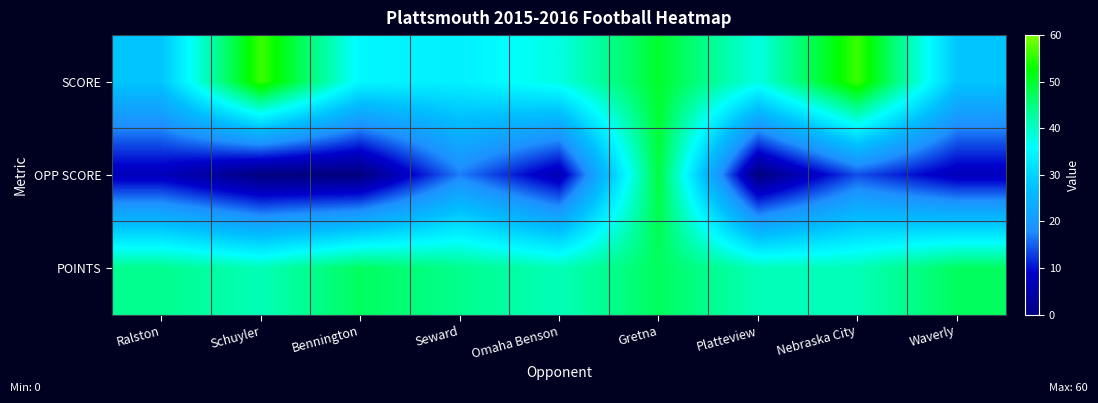

Reading right to left, transcribe all the data shown in this chart.

SCORE: Waverly=28	Nebraska City=56	Platteview=38	Gretna=50	Omaha Benson=38	Seward=34	Bennington=35	Schuyler=56	Ralston=28
OPP SCORE: Waverly=7	Nebraska City=14	Platteview=0	Gretna=49	Omaha Benson=6	Seward=17	Bennington=0	Schuyler=0	Ralston=7
POINTS: Waverly=47	Nebraska City=41	Platteview=41	Gretna=47	Omaha Benson=41	Seward=44	Bennington=47	Schuyler=41	Ralston=44